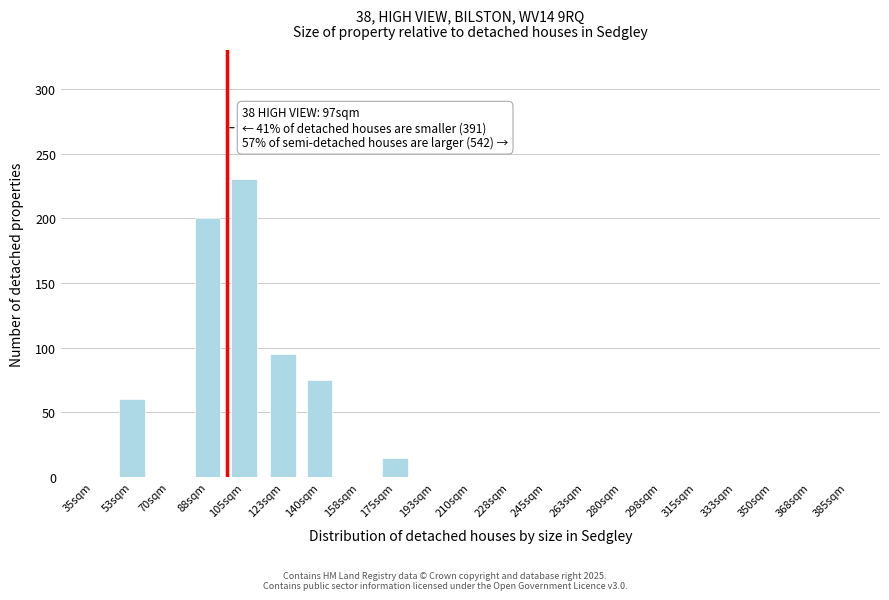

Reading left to right, transcribe all the data shown in this chart.

35sqm=0	53sqm=60	70sqm=0	88sqm=200	105sqm=230	123sqm=95	140sqm=75	158sqm=0	175sqm=15	193sqm=0	210sqm=0	228sqm=0	245sqm=0	263sqm=0	280sqm=0	298sqm=0	315sqm=0	333sqm=0	350sqm=0	368sqm=0	385sqm=0